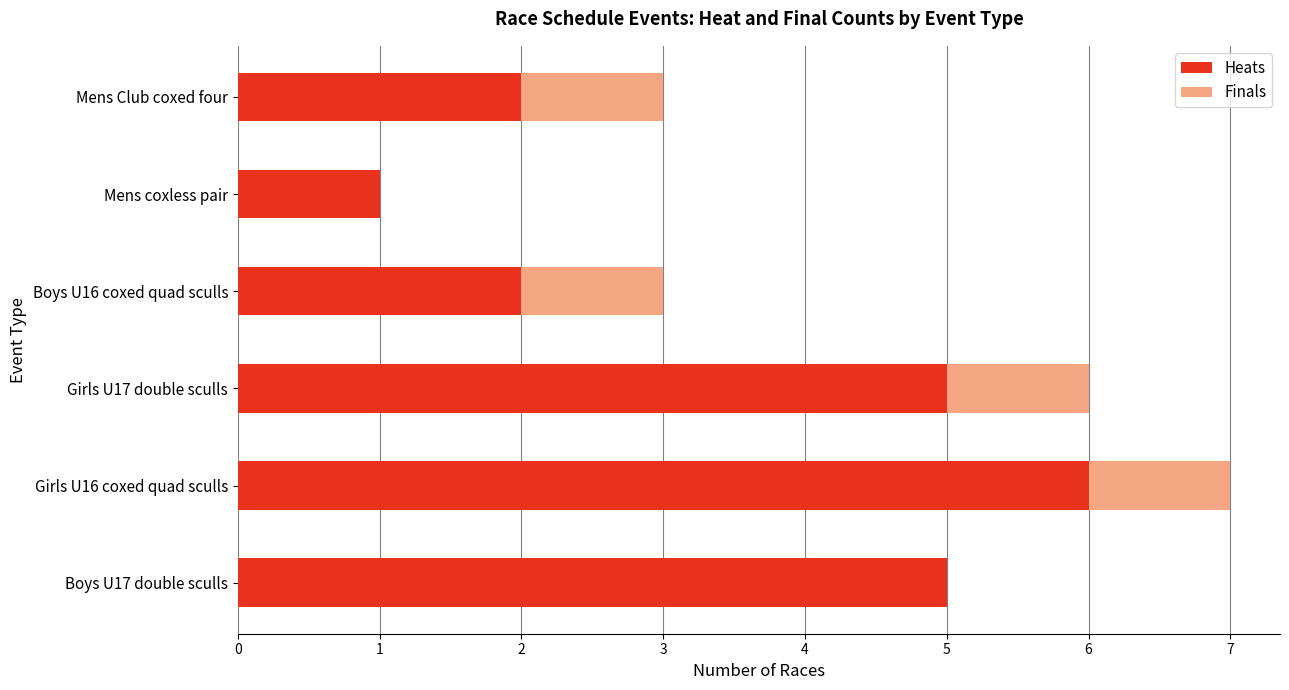

What is the total value across all series at Mens Club coxed four?

3